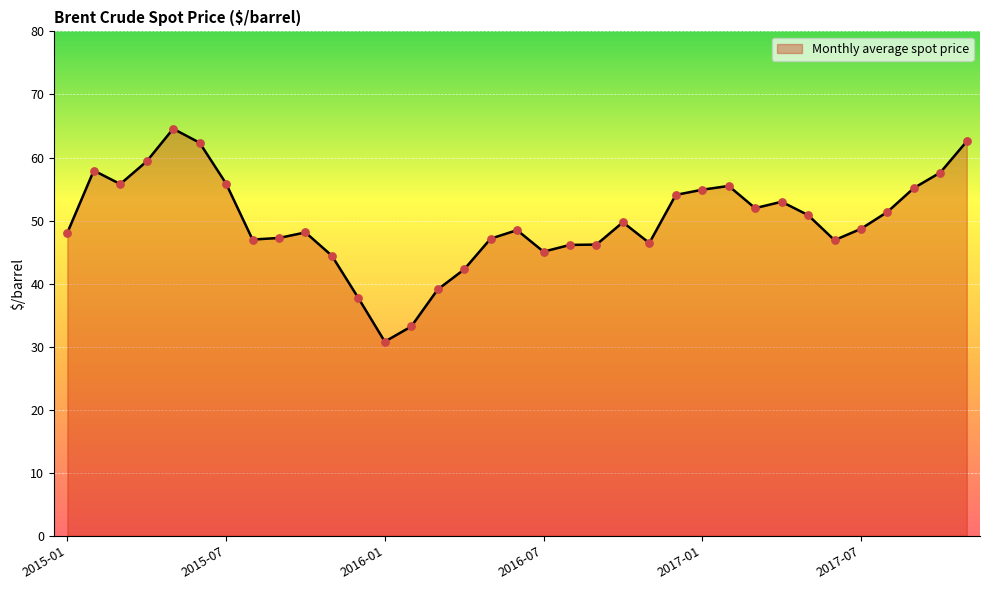

What is the difference between the maximum and minimum values?

33.8